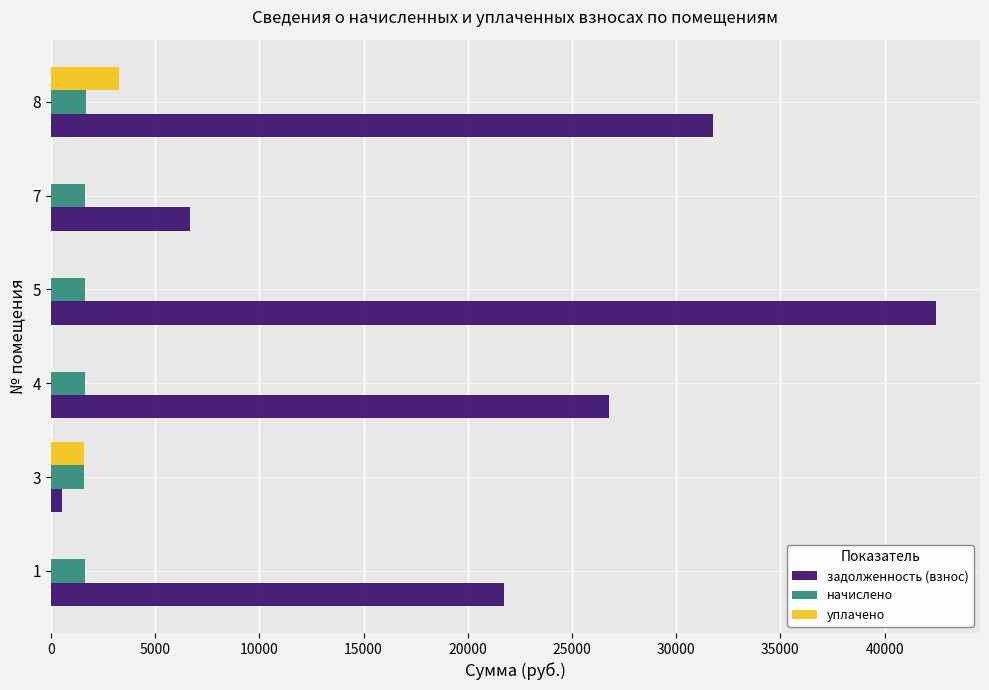

Between 5 and 8, which series saw the biggest shift?

задолженность (взнос)